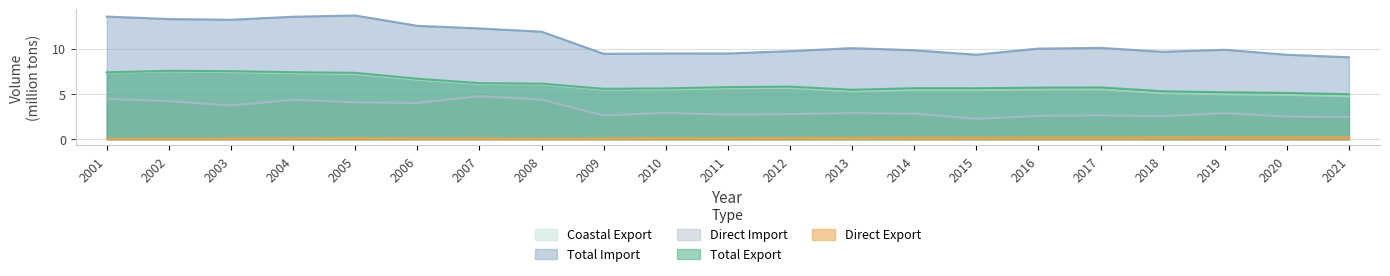

What is the lowest value of the Total Export series?

5.0